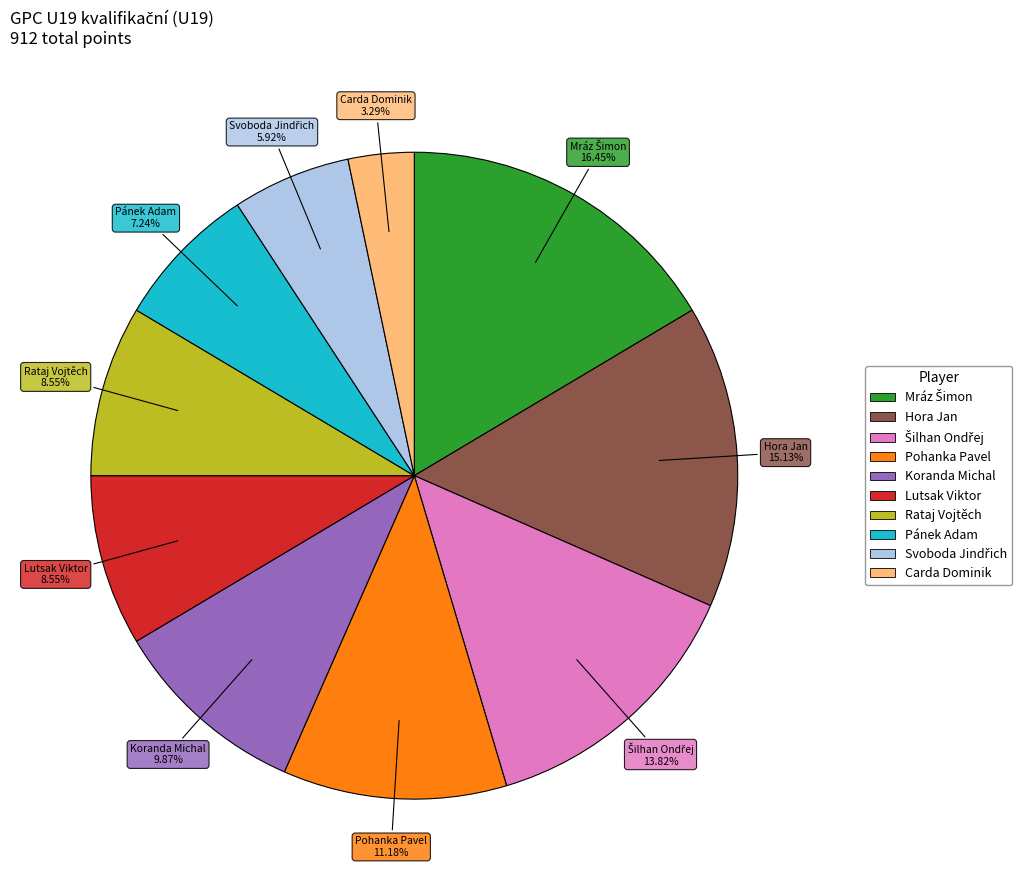

Is Rataj Vojtěch the majority of the pie?

No